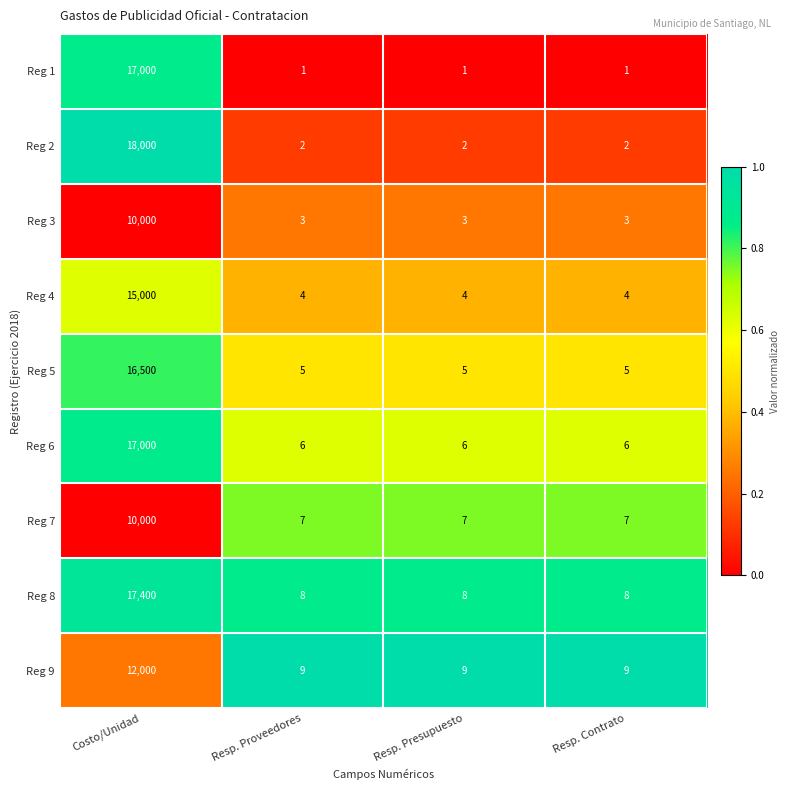

Which series has the widest spread of values?

Reg 2